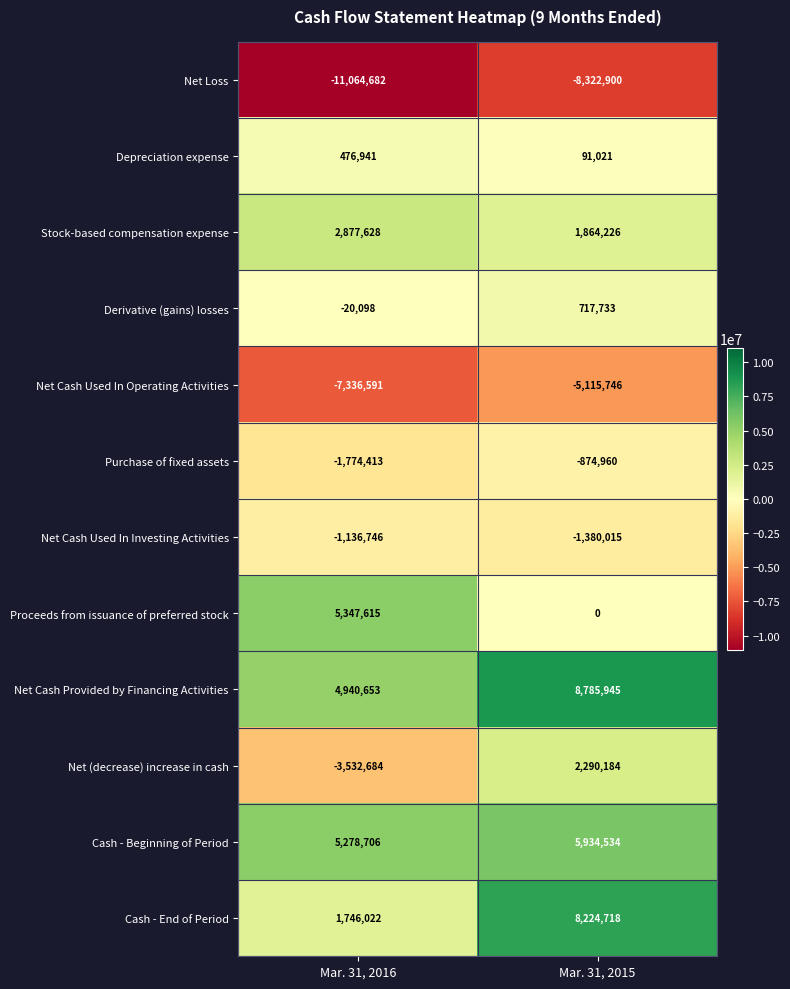

True or false: Net Cash Provided by Financing Activities has a value of 4940653 at Mar. 31, 2016.

True